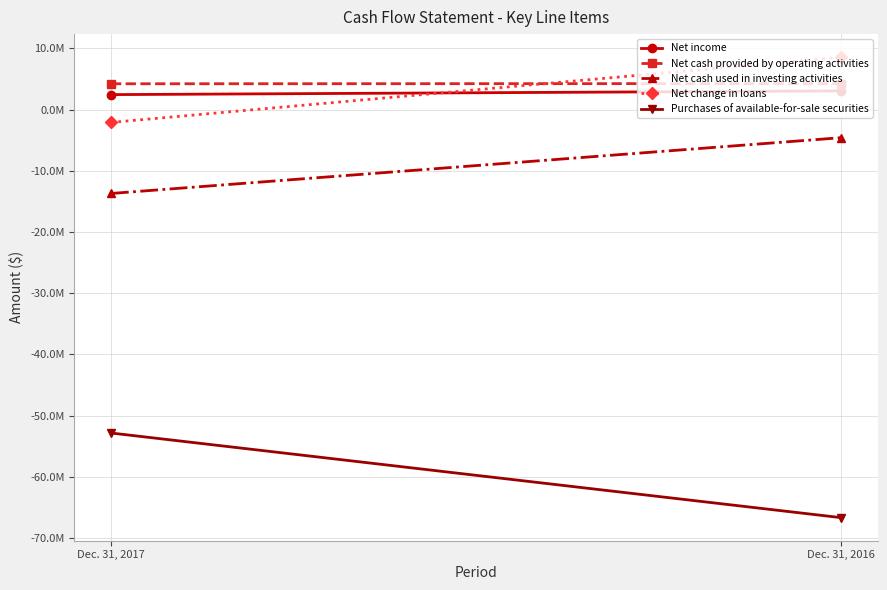

List the labels in order of Purchases of available-for-sale securities value, smallest first.

Dec. 31, 2016, Dec. 31, 2017